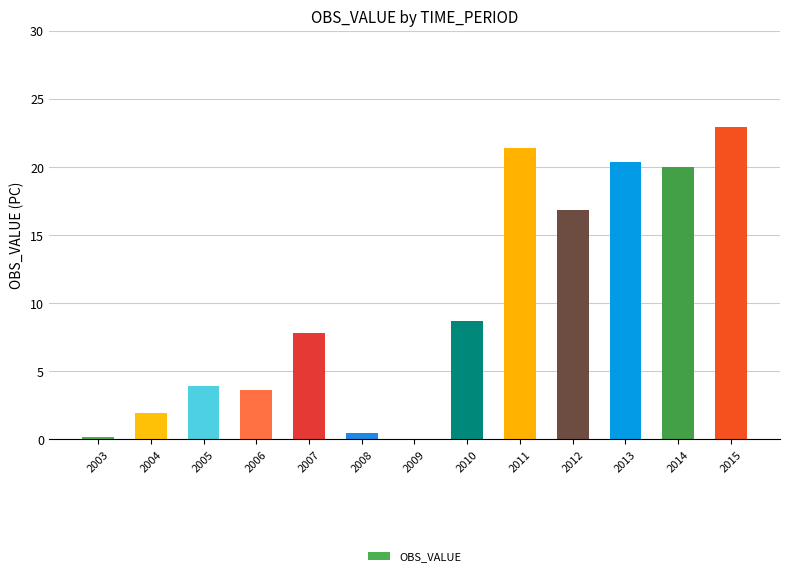

True or false: the data shows 1.4 at 2006.

False